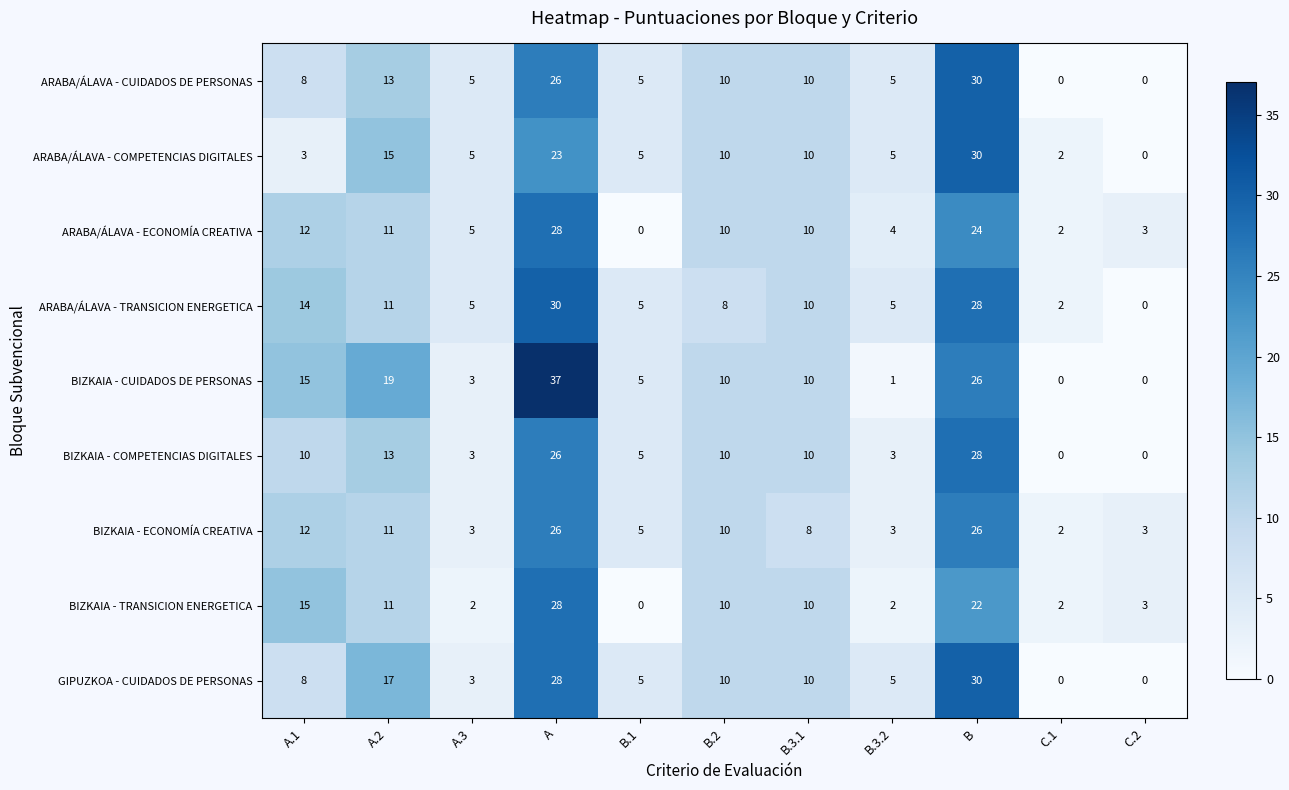

Is it true that BIZKAIA - ECONOMÍA CREATIVA equals 3 at C.2?

True